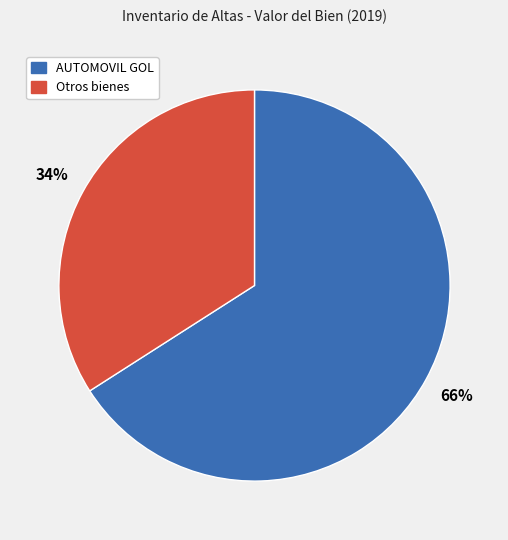

How many slices are in this pie chart?

2